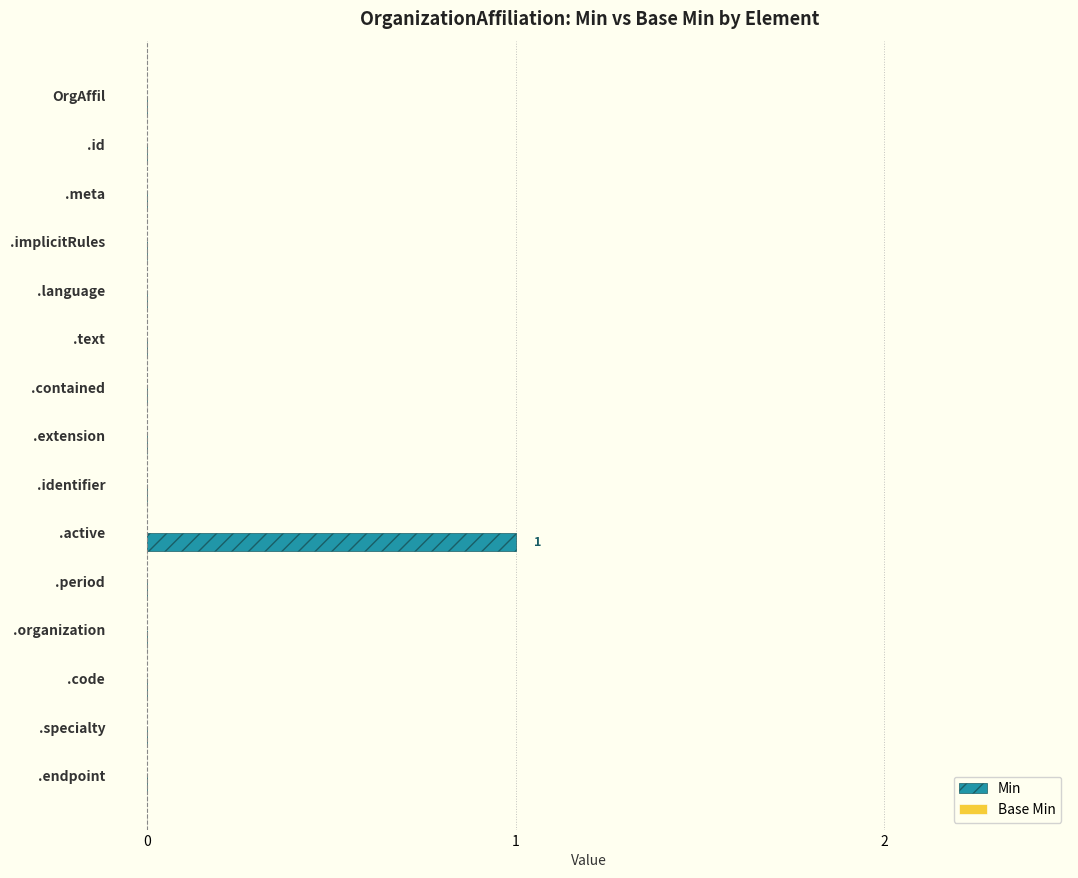

Reading top to bottom, extract all data points from this chart.

OrgAffil=0	.id=0	.meta=0	.implicitRules=0	.language=0	.text=0	.contained=0	.extension=0	.identifier=0	.active=1	.period=0	.organization=0	.code=0	.specialty=0	.endpoint=0